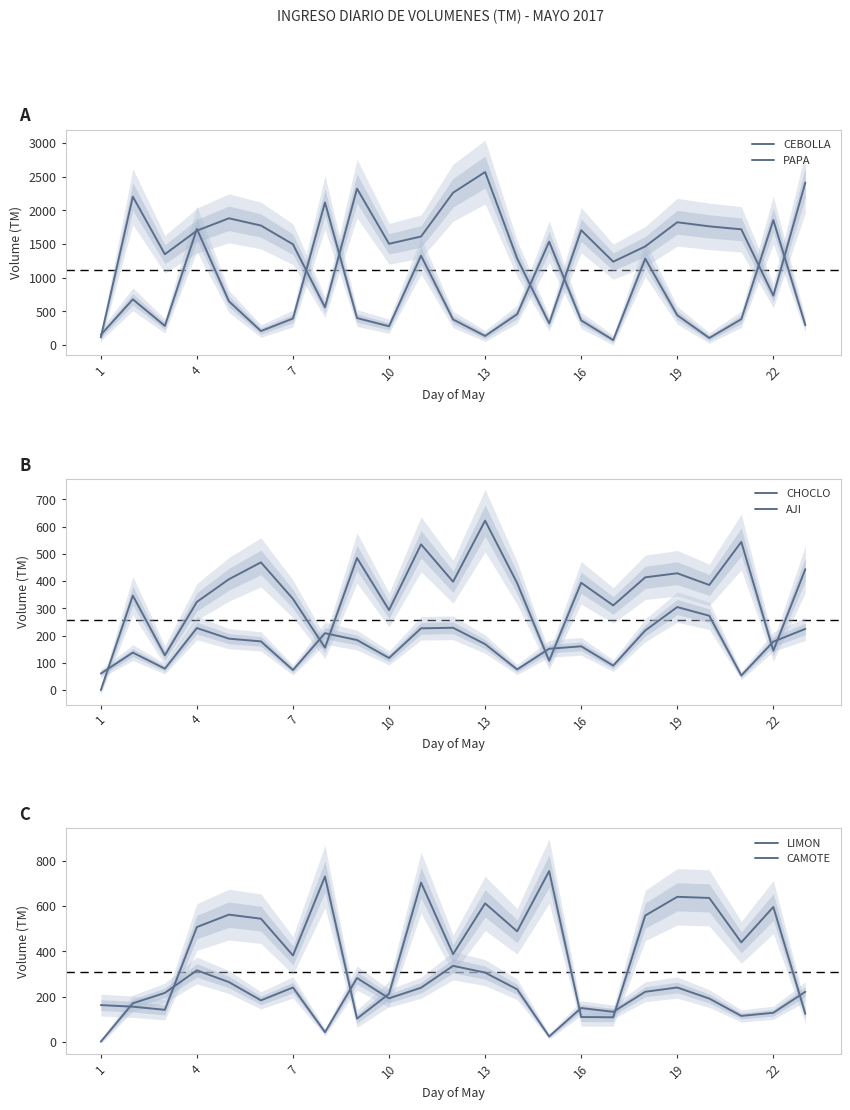

How many data points in LIMON are above 489?

11